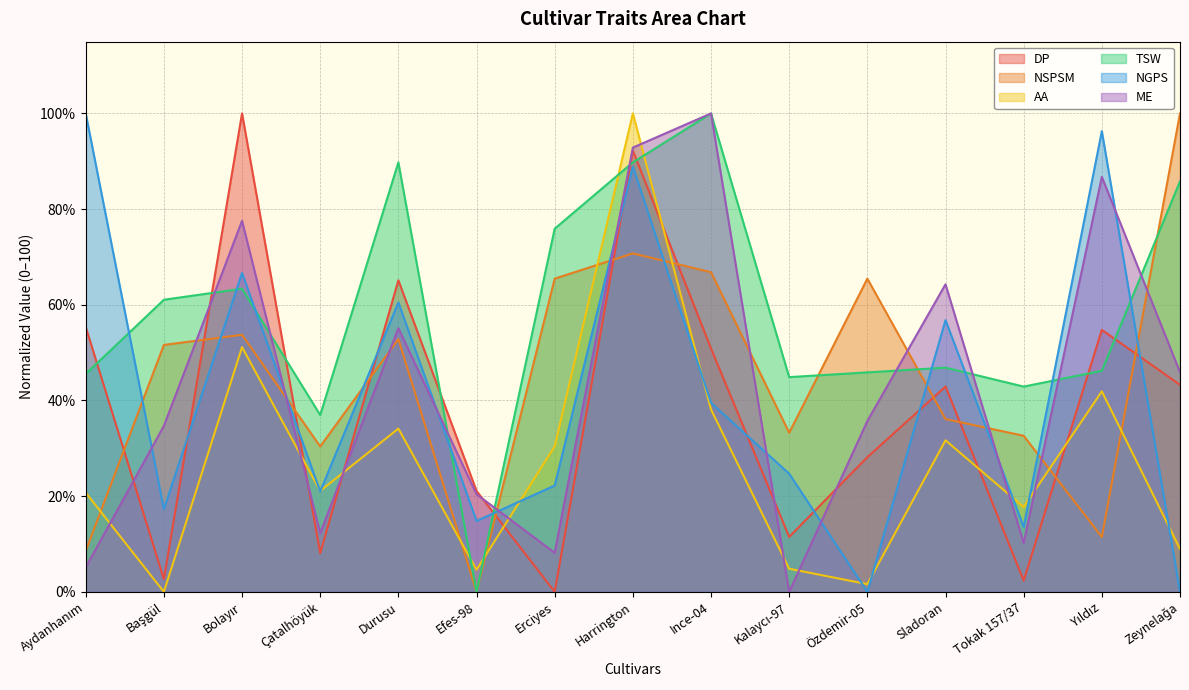

What is the sum of the NGPS values at Tokak 157/37 and Ince-04?

53.1